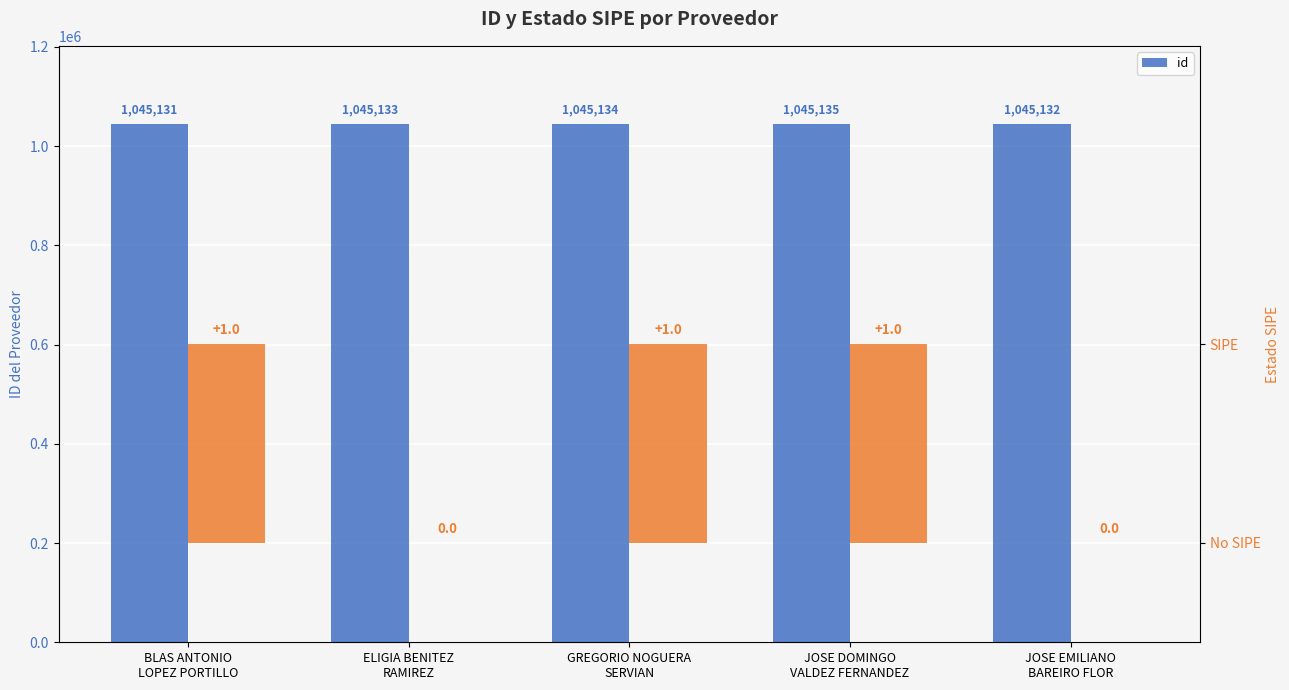

Where is the data nearest to the value 1045133?

ELIGIA BENITEZ
RAMIREZ